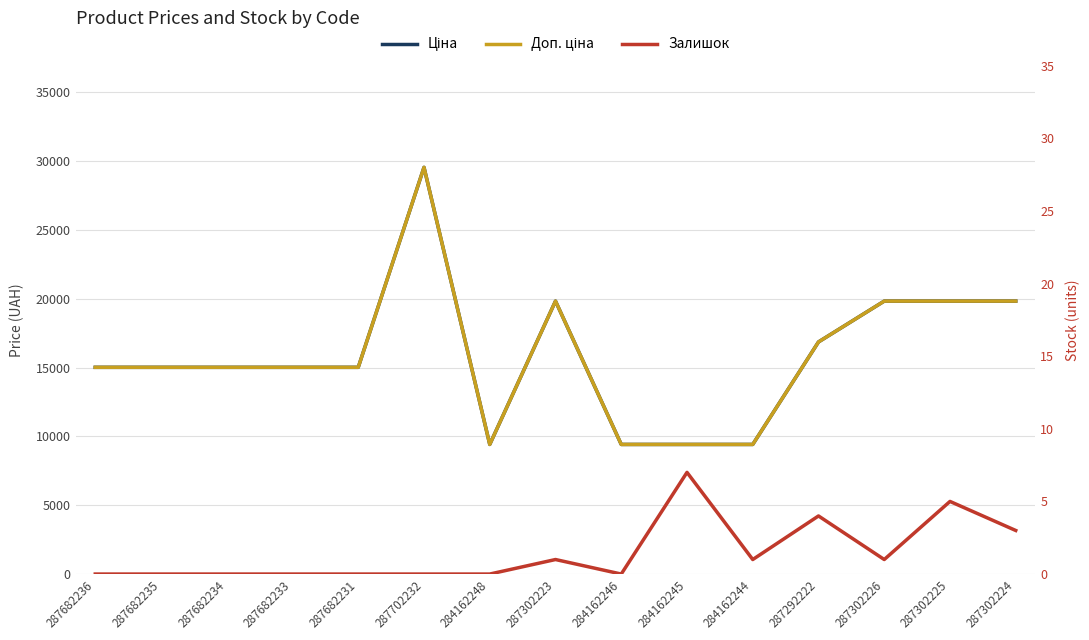

What is the difference between the Залишок values at 284162244 and 287682233?

1.0